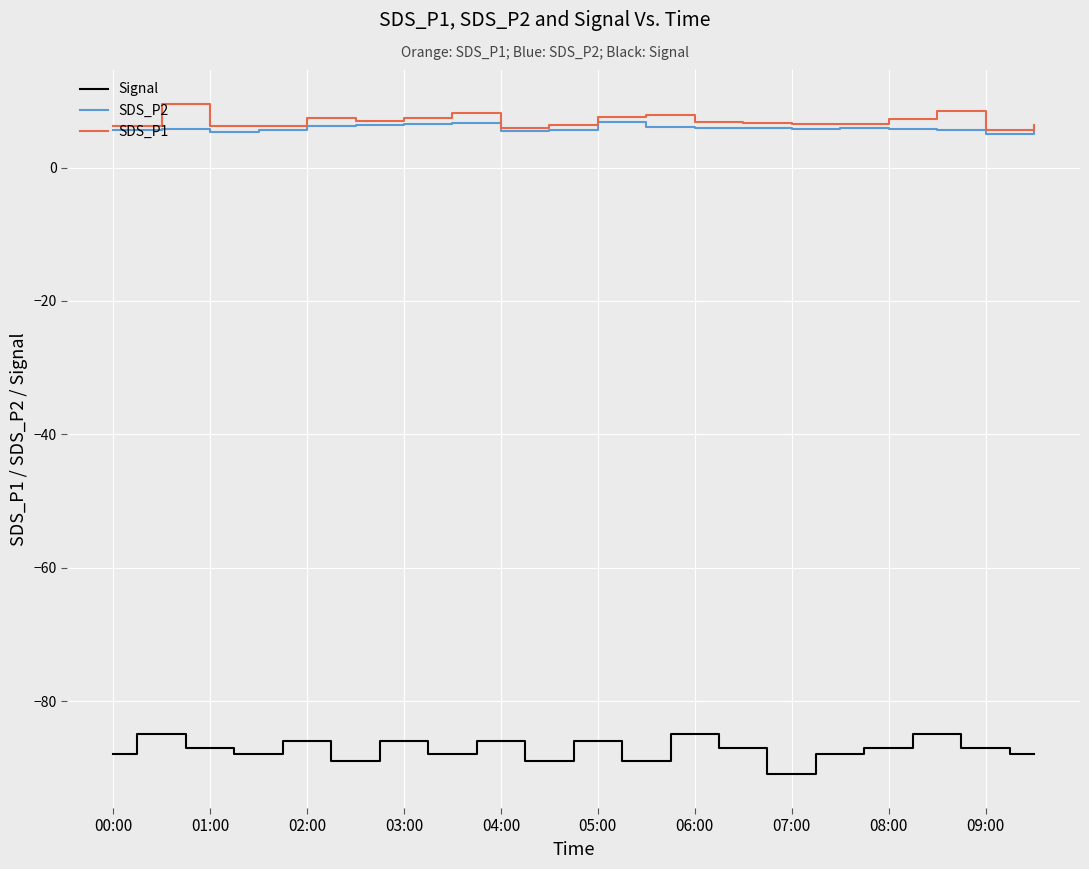

True or false: SDS_P1 and Signal cross at least once.

False